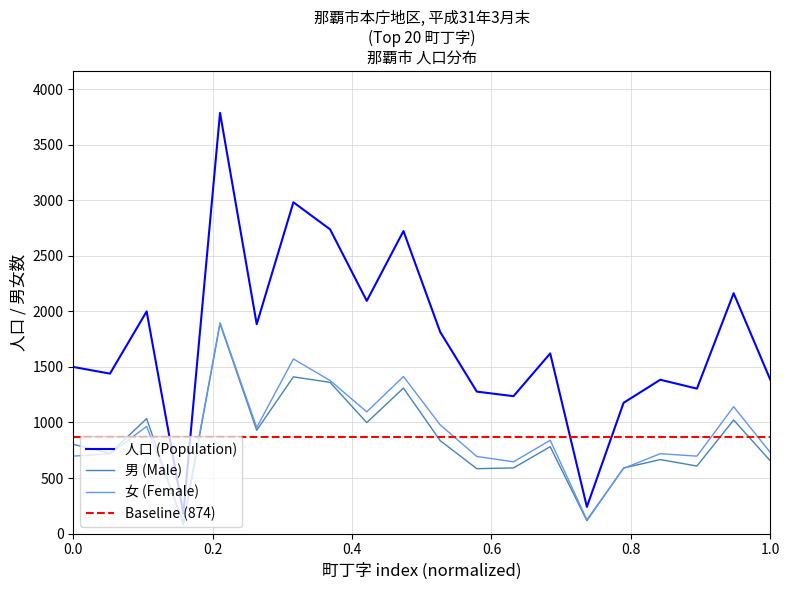

Which series has the largest total across all categories?

人口